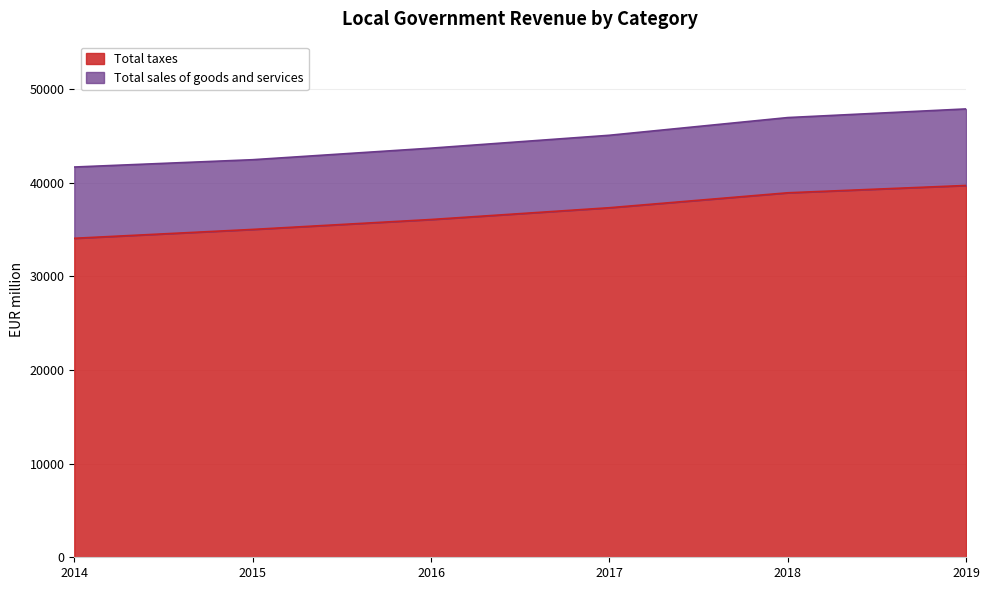

Which category has the lowest value across all series?

2014